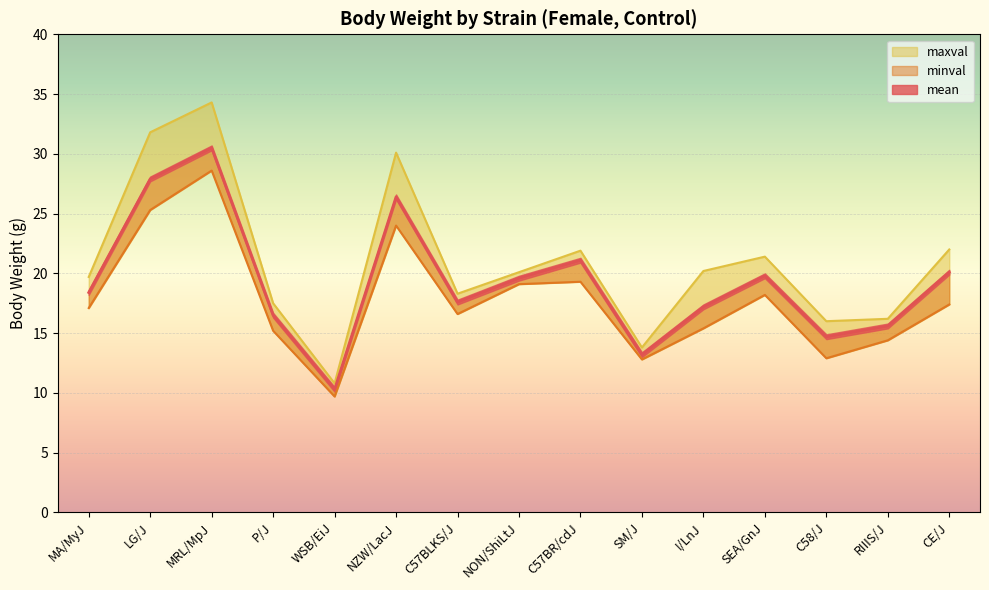

Which category has the lowest value across all series?

WSB/EiJ